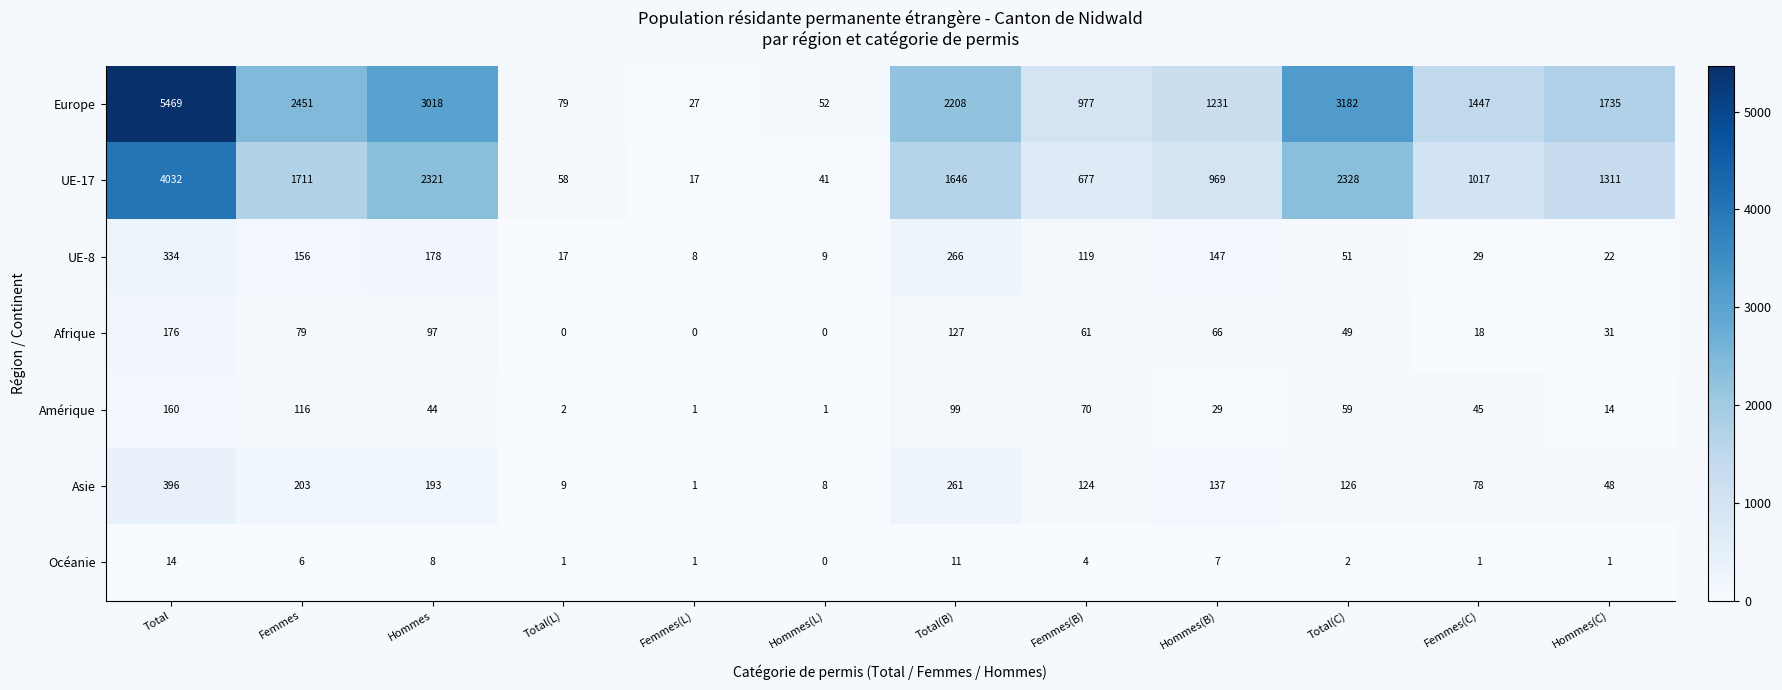

At which label does Afrique reach its peak?

Total